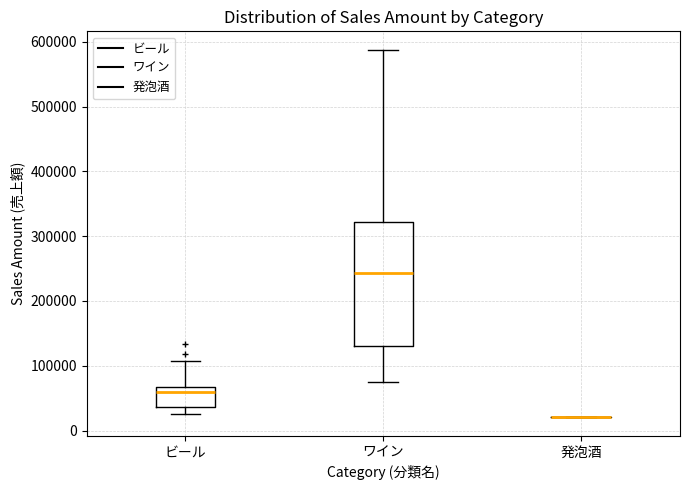

Reading left to right, read every box against the y-axis: the position of its median line, the range the box covers, and the ends of its whiskers. The values are not printed on the chart, so give them approximately, as read against the axis.

ビール: median 60000, box 40000 to 70000, whiskers 30000 to 110000
ワイン: median 240000, box 130000 to 320000, whiskers 80000 to 590000
発泡酒: box collapsed to a line at 20000, whiskers 20000 to 20000